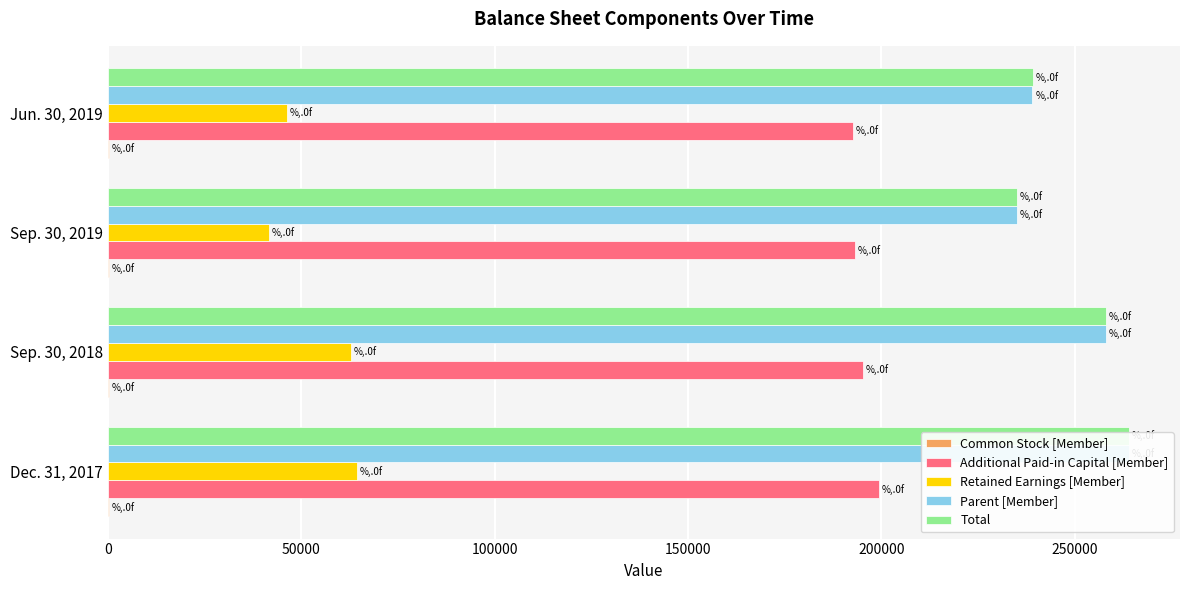

What is the sum of all Total values?

996647